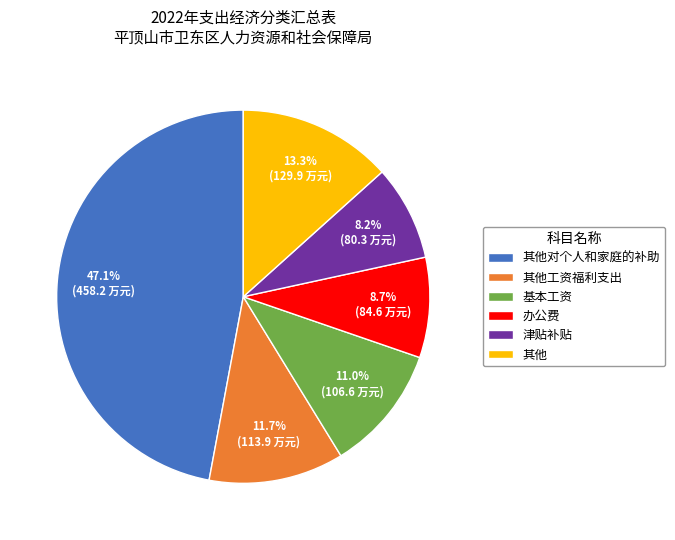

Which slice is the largest?

其他对个人和家庭的补助